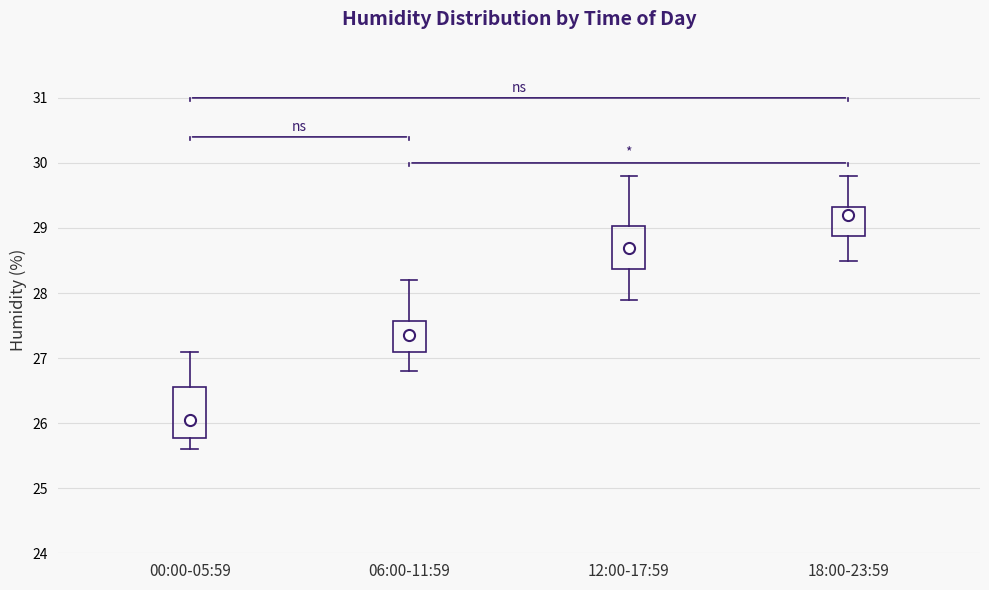

Reading left to right, transcribe this box plot: for each box, give where its median line is, the range the box spans, and where its two whiskers end, as read against the y-axis. The values are not printed on the chart, so give them approximately, as read against the axis.

00:00-05:59: median 26.1, box 25.8 to 26.6, whiskers 25.6 to 27.1
06:00-11:59: median 27.4, box 27.1 to 27.6, whiskers 26.8 to 28.2
12:00-17:59: median 28.7, box 28.4 to 29.0, whiskers 27.9 to 29.8
18:00-23:59: median 29.2, box 28.9 to 29.3, whiskers 28.5 to 29.8